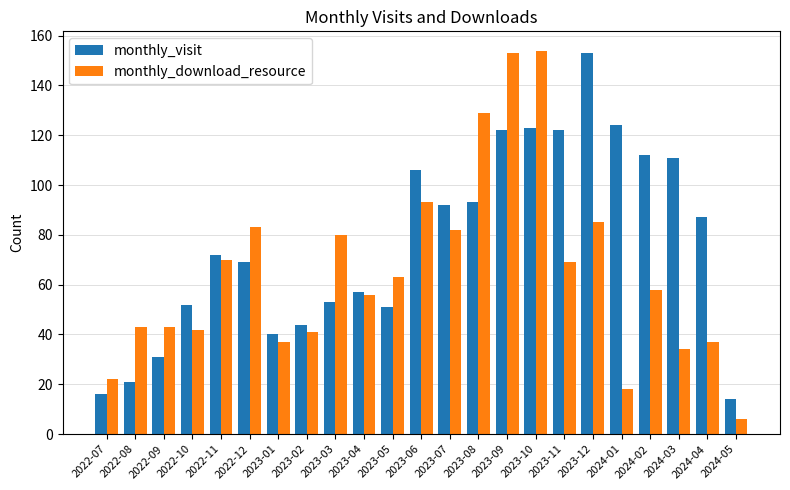

Where is monthly_download_resource nearest to the value 80?

2023-03